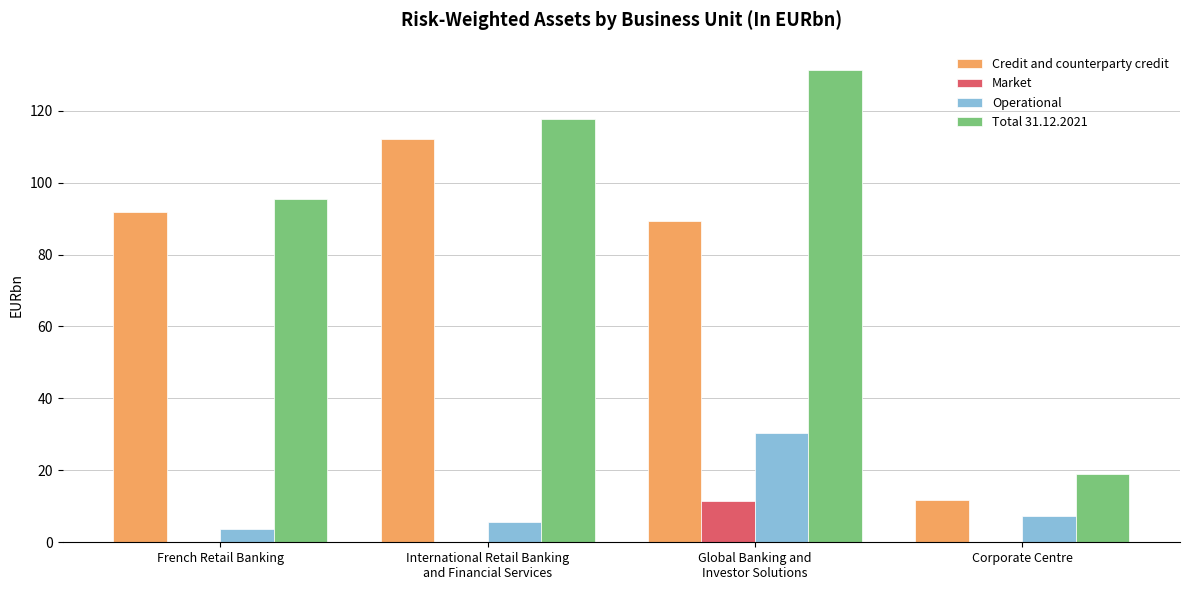

What is the greatest value displayed?

131.2